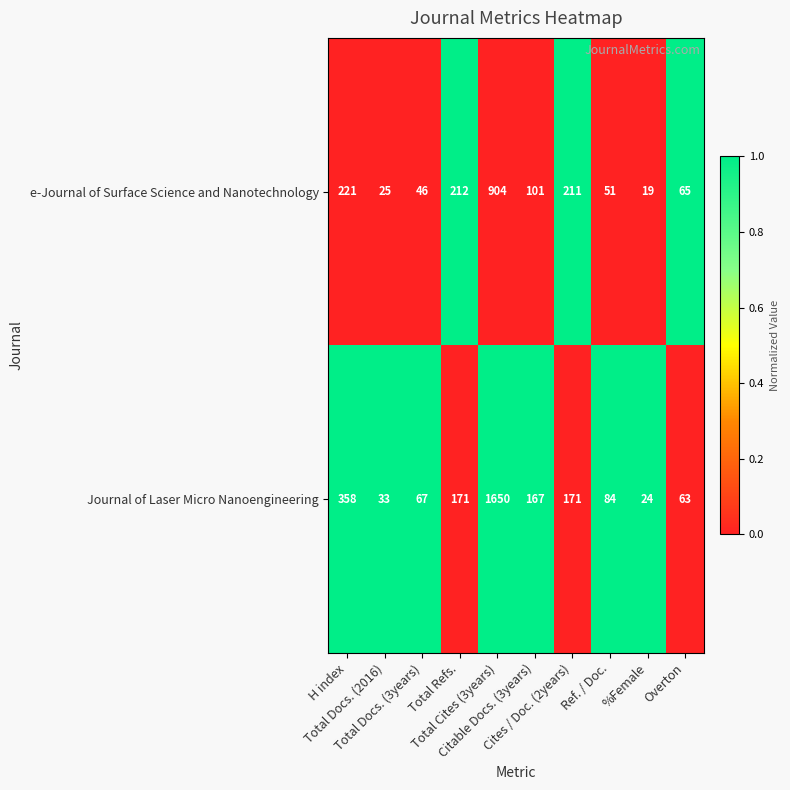

Which series changed the most between Cites / Doc. (2years) and Ref. / Doc.?

e-Journal of Surface Science and Nanotechnology